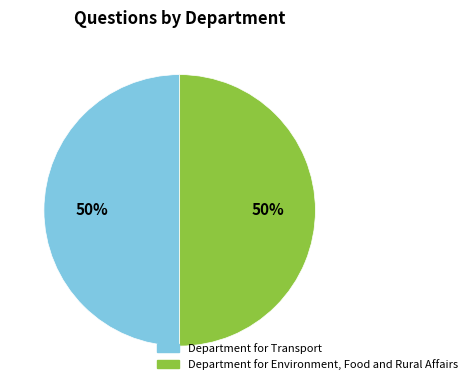

What percentage is the Department for Transport slice, to the nearest percent?

50%